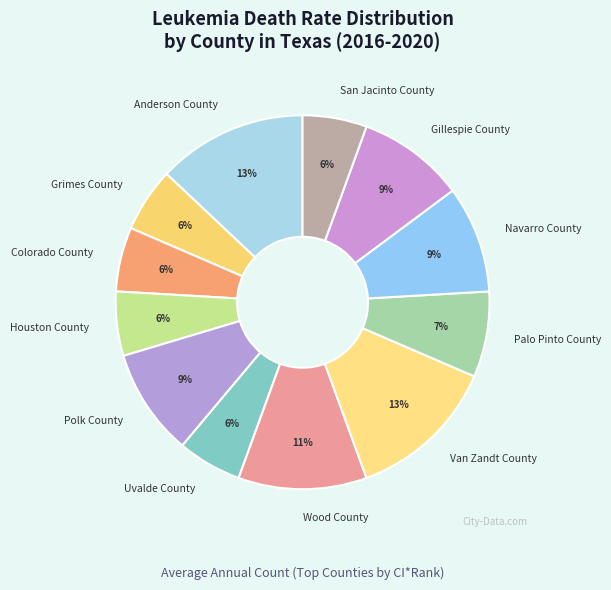

Between Grimes County and Polk County, which is larger?

Polk County